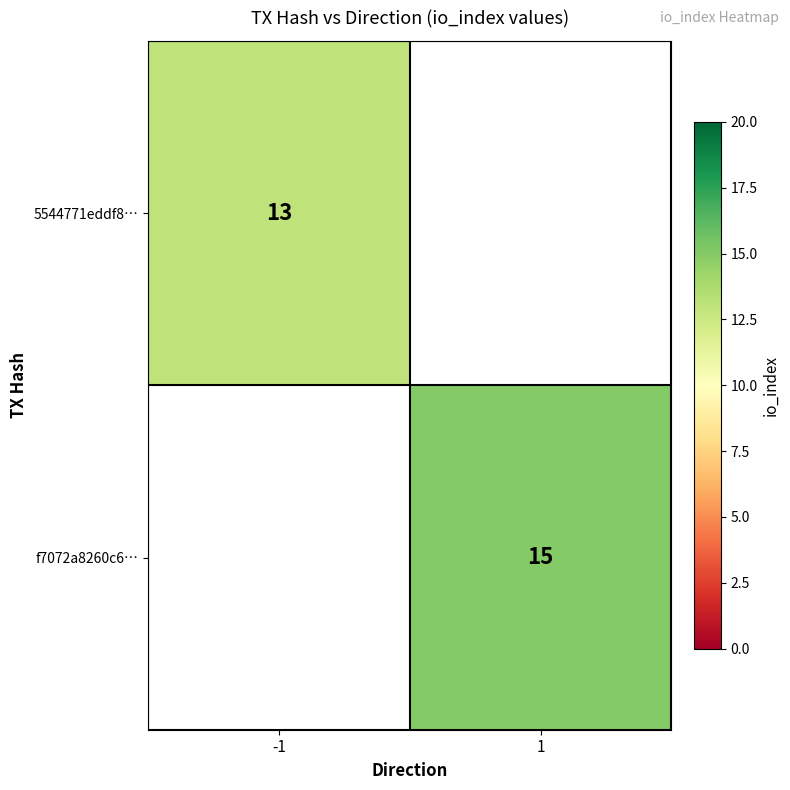

True or false: 5544771eddf8… has a value of 23 at -1.

False